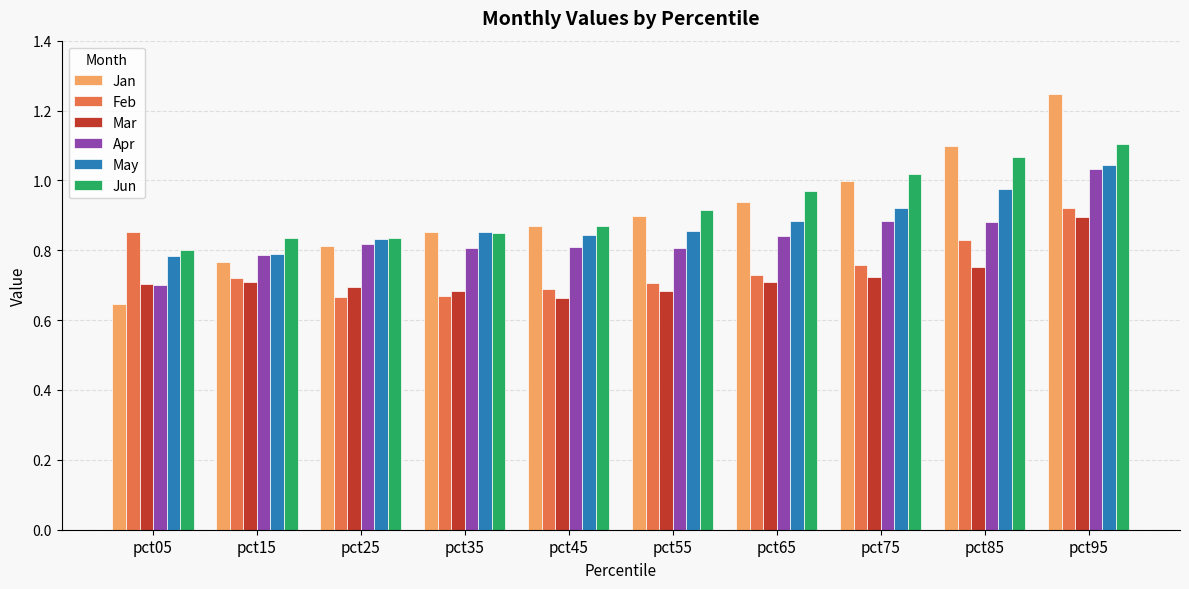

At which category is the sum across all series the highest?

pct95